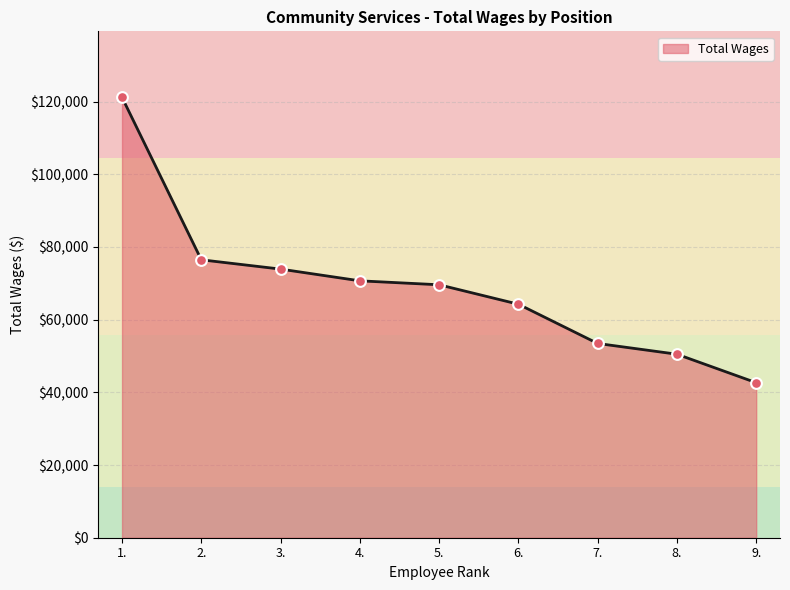

Approximately how many times larger is the value at 4. compared to 7.?

1.3